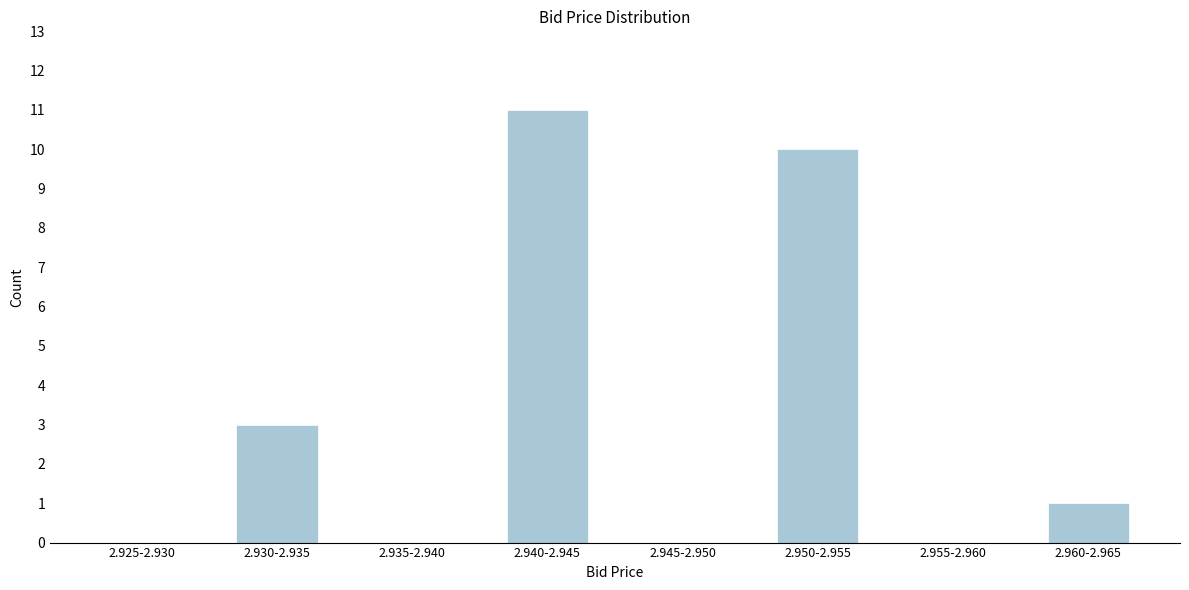

Reading left to right, list all the values displayed in this chart.

2.925-2.930=0	2.930-2.935=3	2.935-2.940=0	2.940-2.945=11	2.945-2.950=0	2.950-2.955=10	2.955-2.960=0	2.960-2.965=1